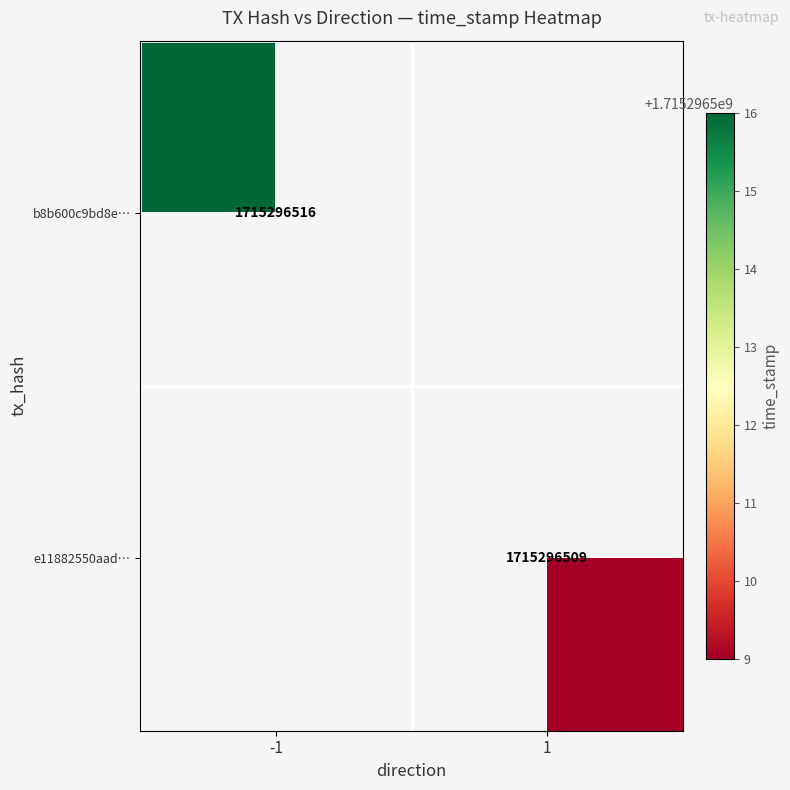

Reading left to right, transcribe all the data shown in this chart.

b8b600c9bd8e169e47c7e1a401af8f4d7b26a92: direction=-1	time_stamp=1715296516
e11882550aada20776b24f660024d2703da55d3: direction=1	time_stamp=1715296509